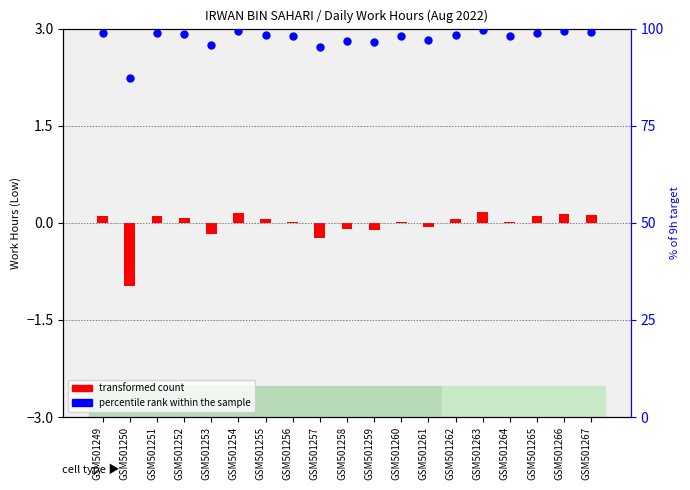

Which has a higher value, GSM501264 or GSM501255?

GSM501255